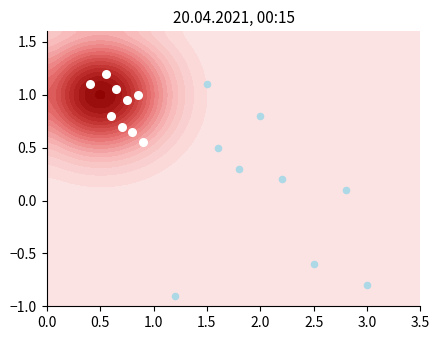

What is the minimum value for 9d2163...638e (io_index=2200)?

0.6